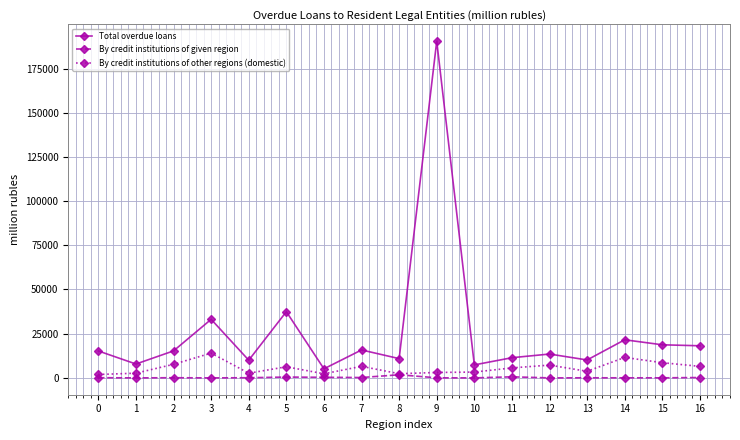

What is the sum of the Total overdue loans values at 10 and 5?

44804